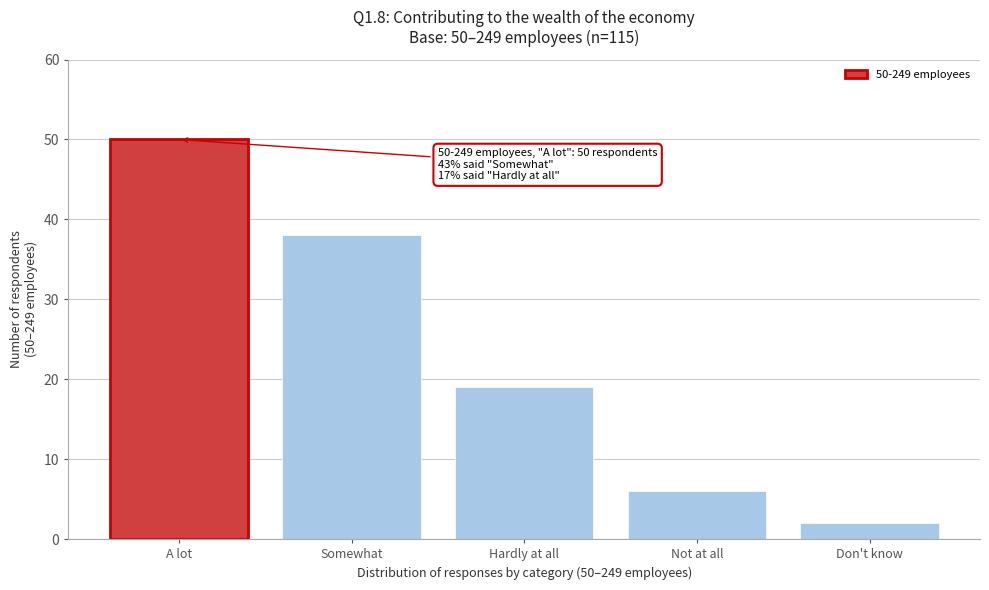

Reading left to right, list all the values displayed in this chart.

50	38	19	6	2